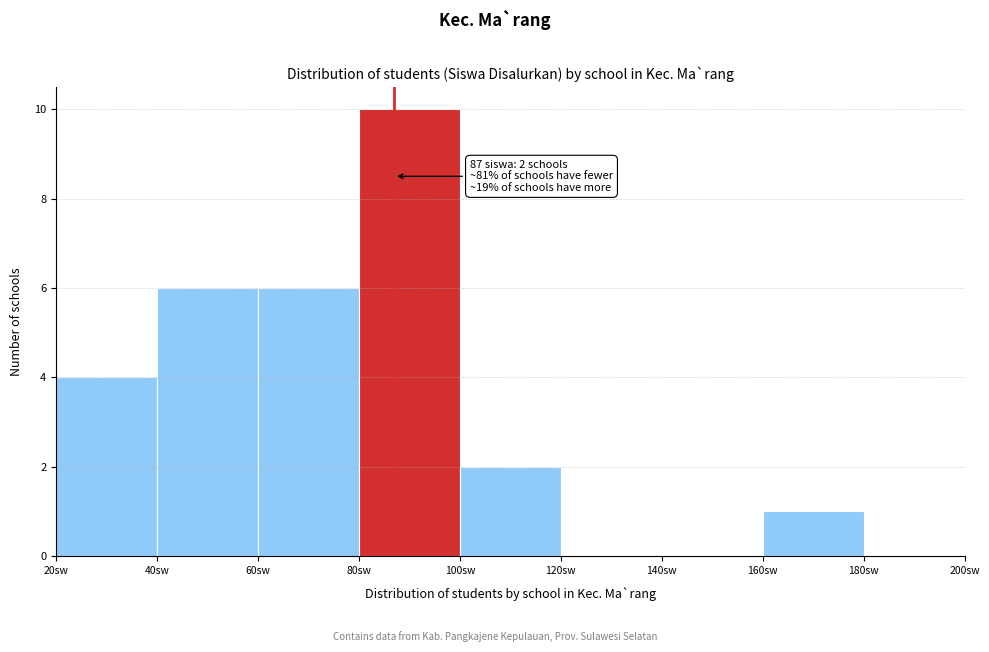

Which range on the x-axis has the tallest bar?

80 to 100